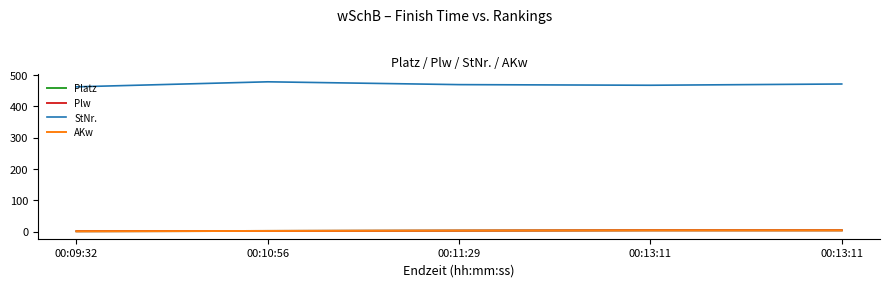

True or false: Platz and AKw intersect in this chart.

False